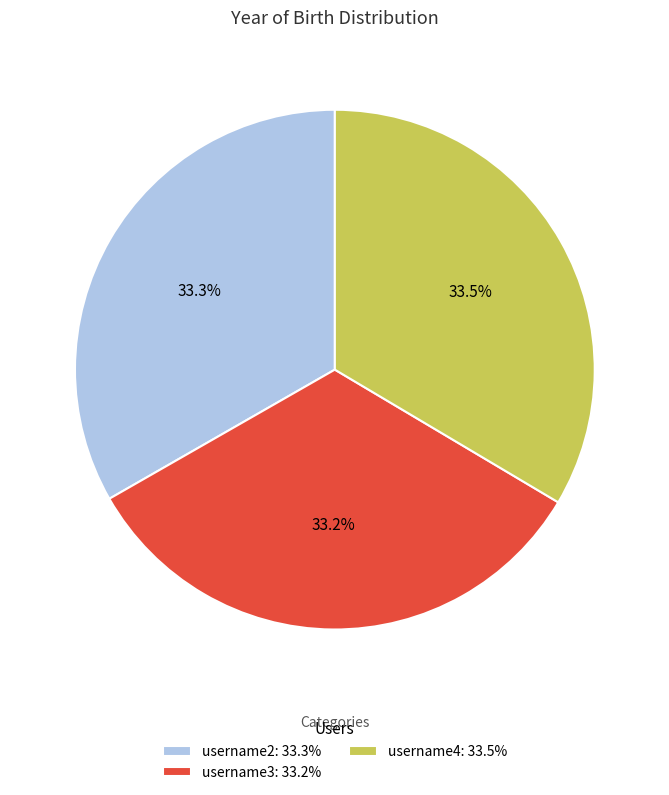

Is there any slice that represents more than half of the pie?

No